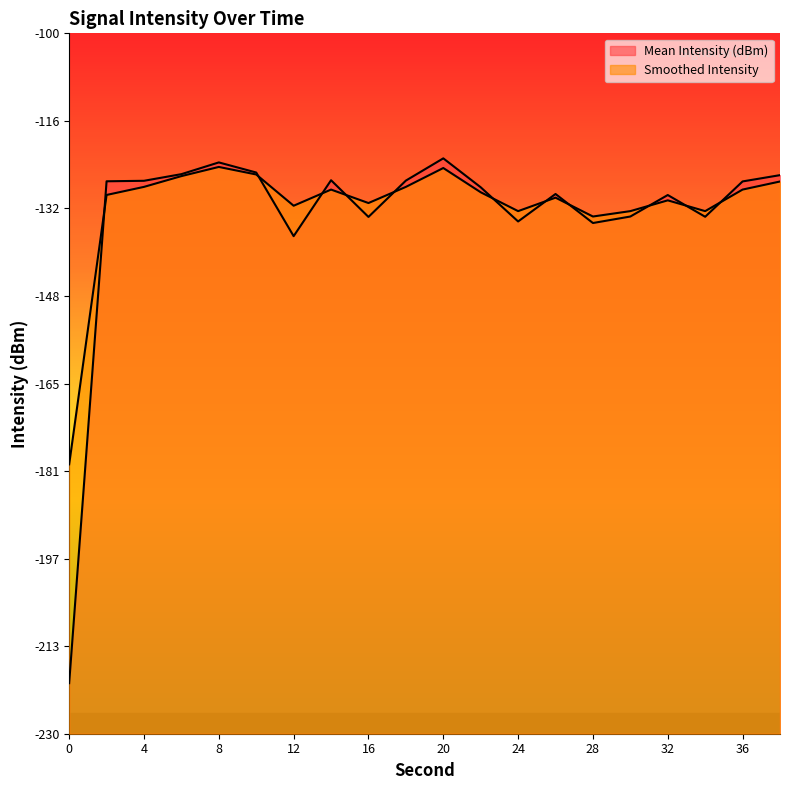

The Smoothed Intensity series shows -69.8 at 36. True or false?

False